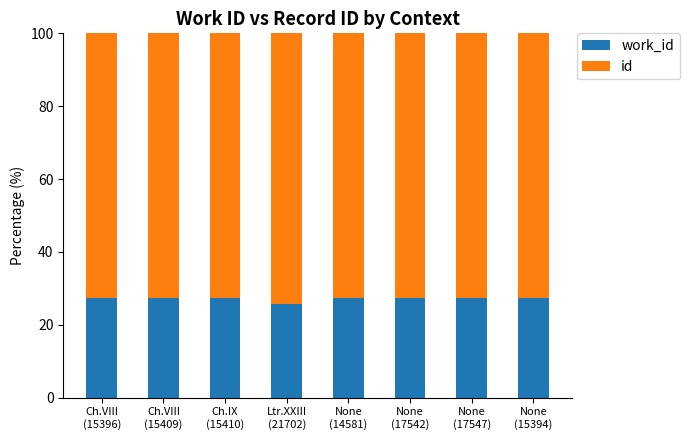

What are all the series names shown in the legend?

work_id, id